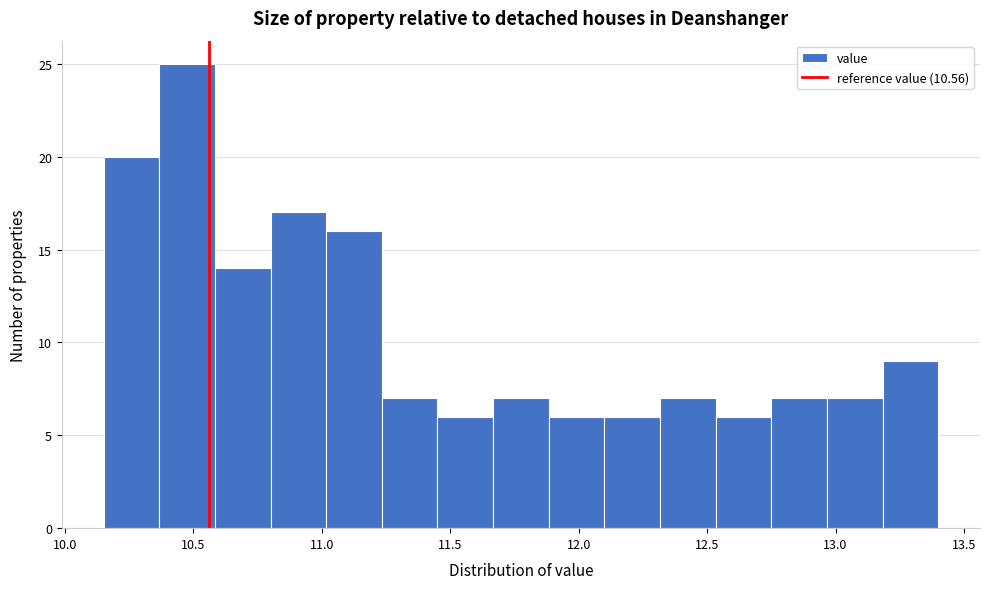

Reading left to right, transcribe this chart: for each bar, give the range it covers on the x-axis and its height. Neither the bar edges nor the heights are printed on the chart, so give them approximately, as read against the axes.

10.15 to 10.35: 20
10.35 to 10.60: 25
10.60 to 10.80: 14
10.80 to 11.00: 17
11.00 to 11.25: 16
11.25 to 11.45: 7
11.45 to 11.65: 6
11.65 to 11.90: 7
11.90 to 12.10: 6
12.10 to 12.30: 6
12.30 to 12.55: 7
12.55 to 12.75: 6
12.75 to 12.95: 7
12.95 to 13.20: 7
13.20 to 13.40: 9